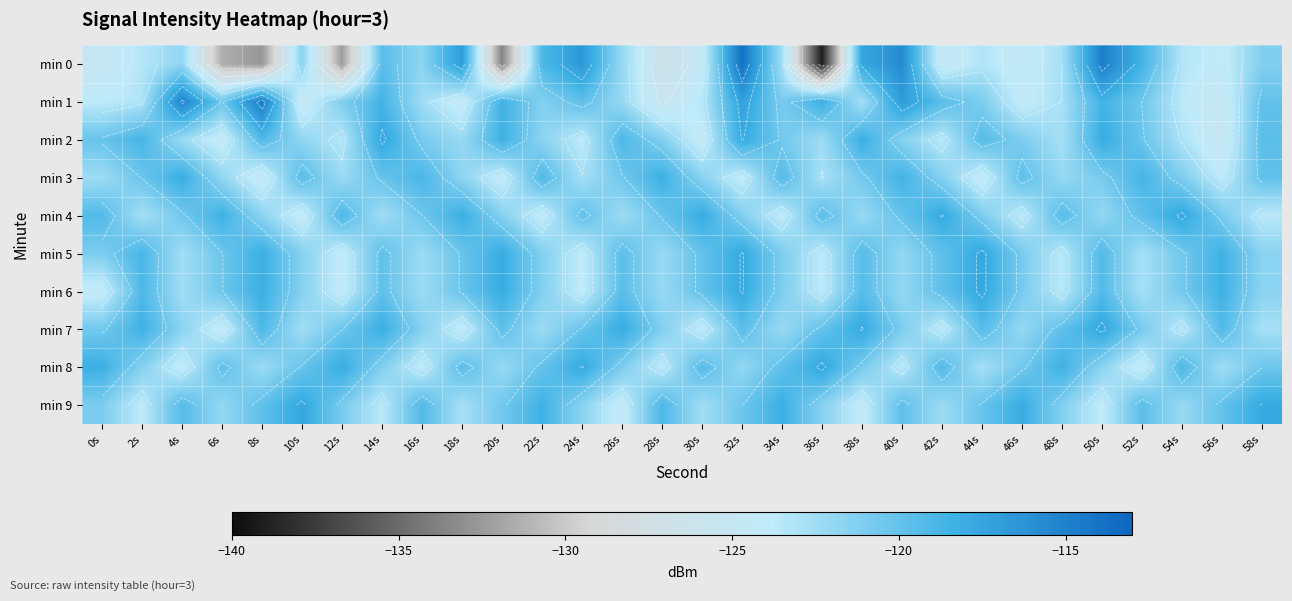

How many data points in min 9 are less than -120?

18